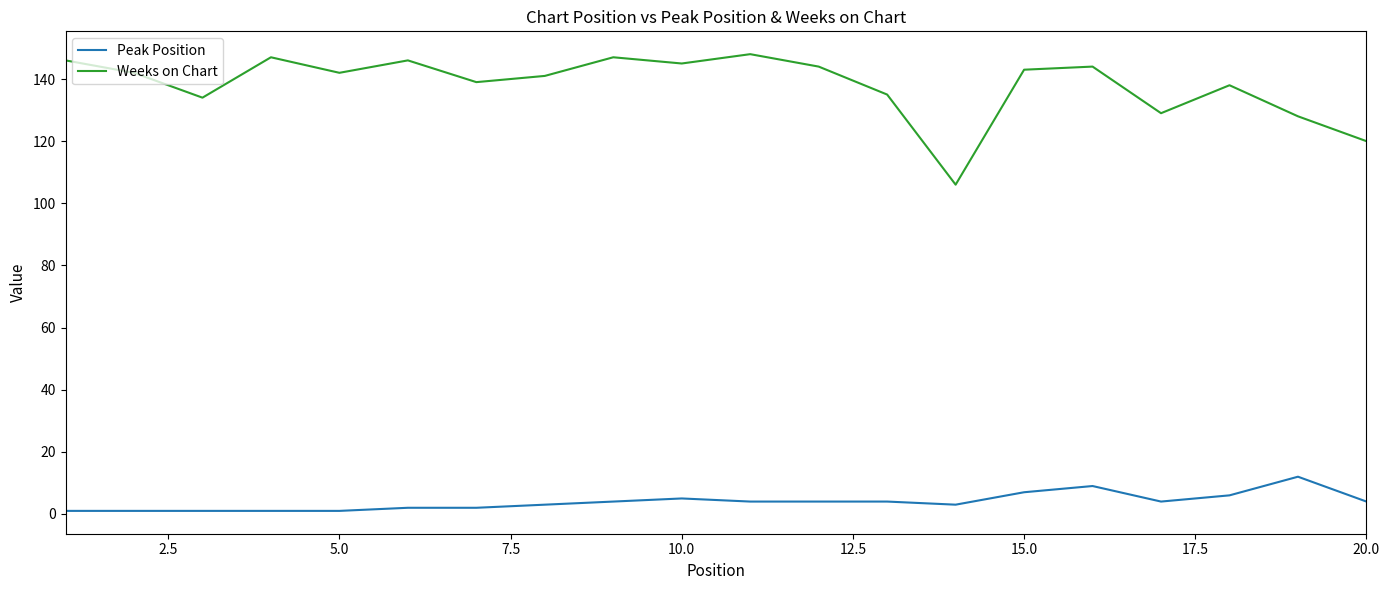

Rank the series by their average value, from highest to lowest.

Weeks on Chart, Peak Position